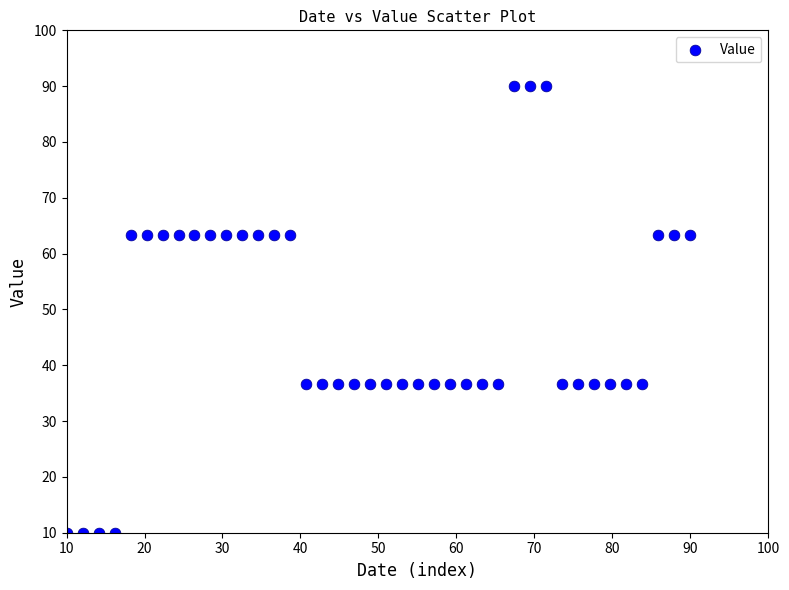

What is the range of X values (max minus min)?

80.0